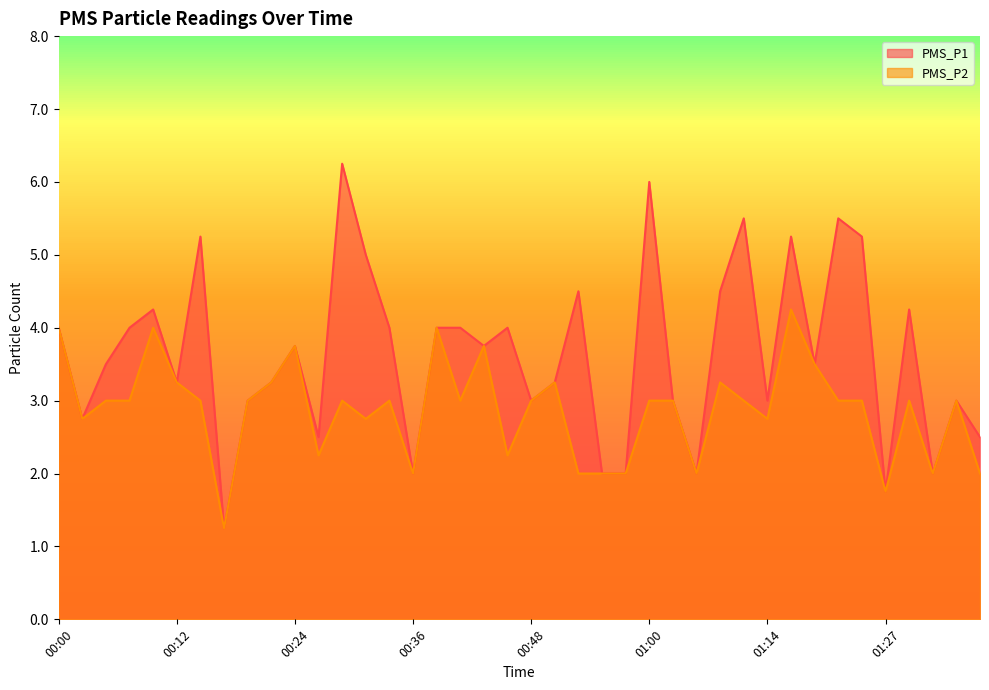

What is the sum of the PMS_P1 values at 00:38 and 00:29?

10.2